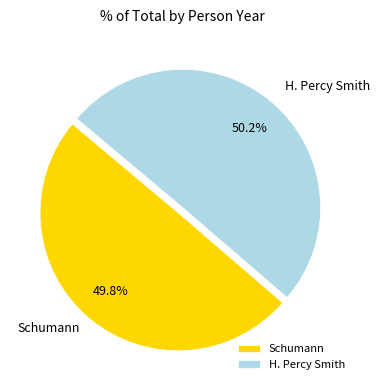

How much of the chart is everything except Schumann?

50.2%